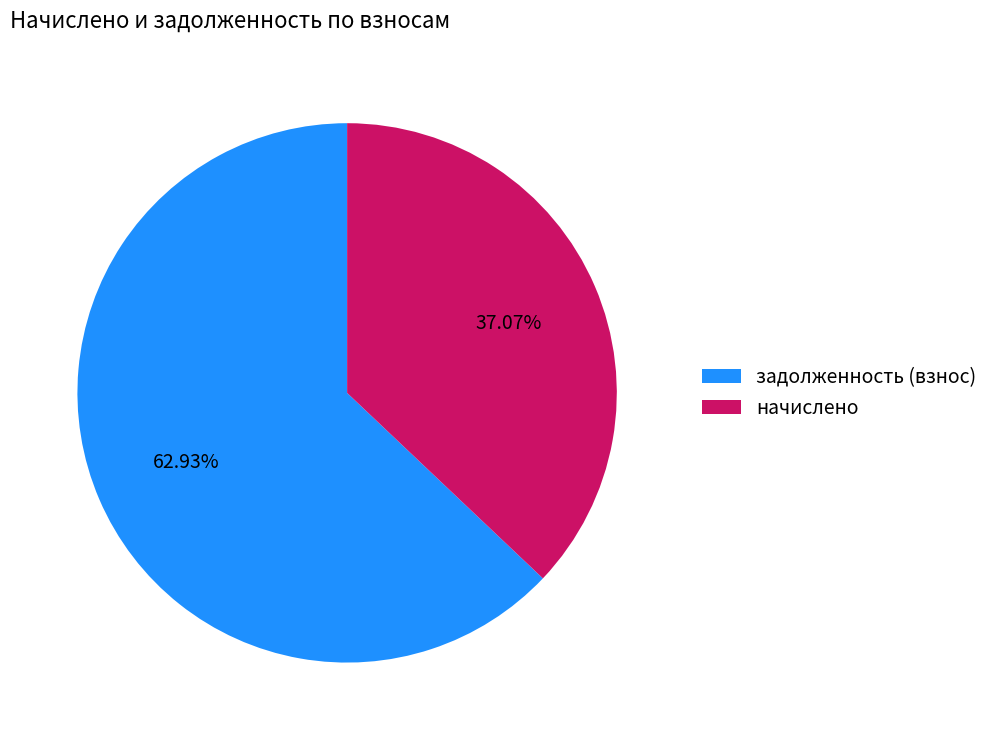

Which category has the biggest portion of the pie?

задолженность (взнос)